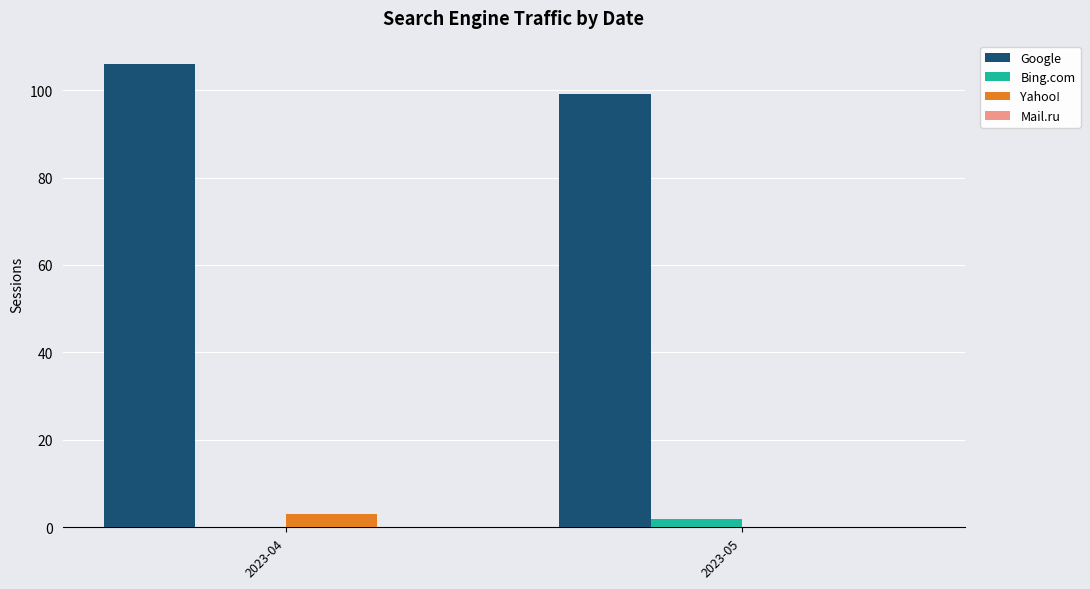

At which category is the sum across all series the highest?

2023-04